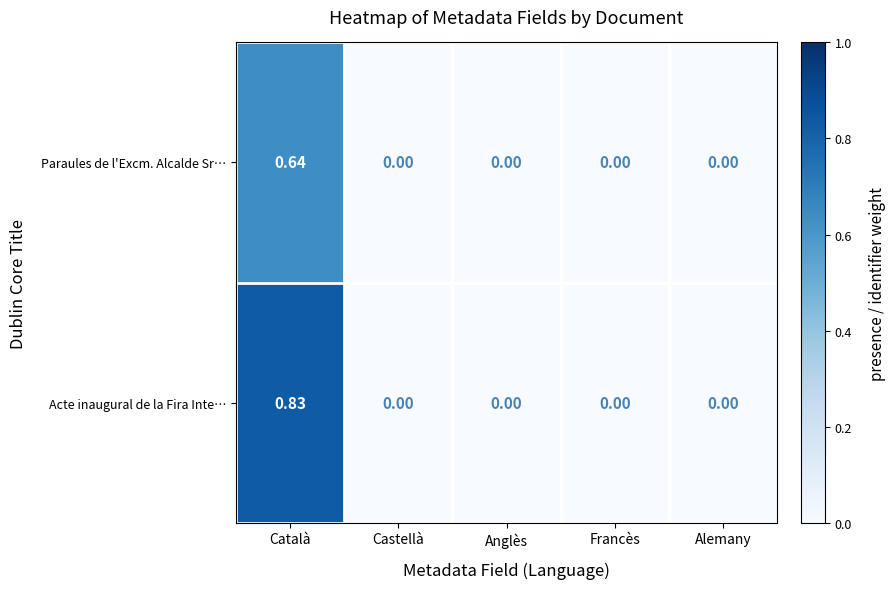

Which series has the largest total across all categories?

Acte inaugural de la Fira Inte…